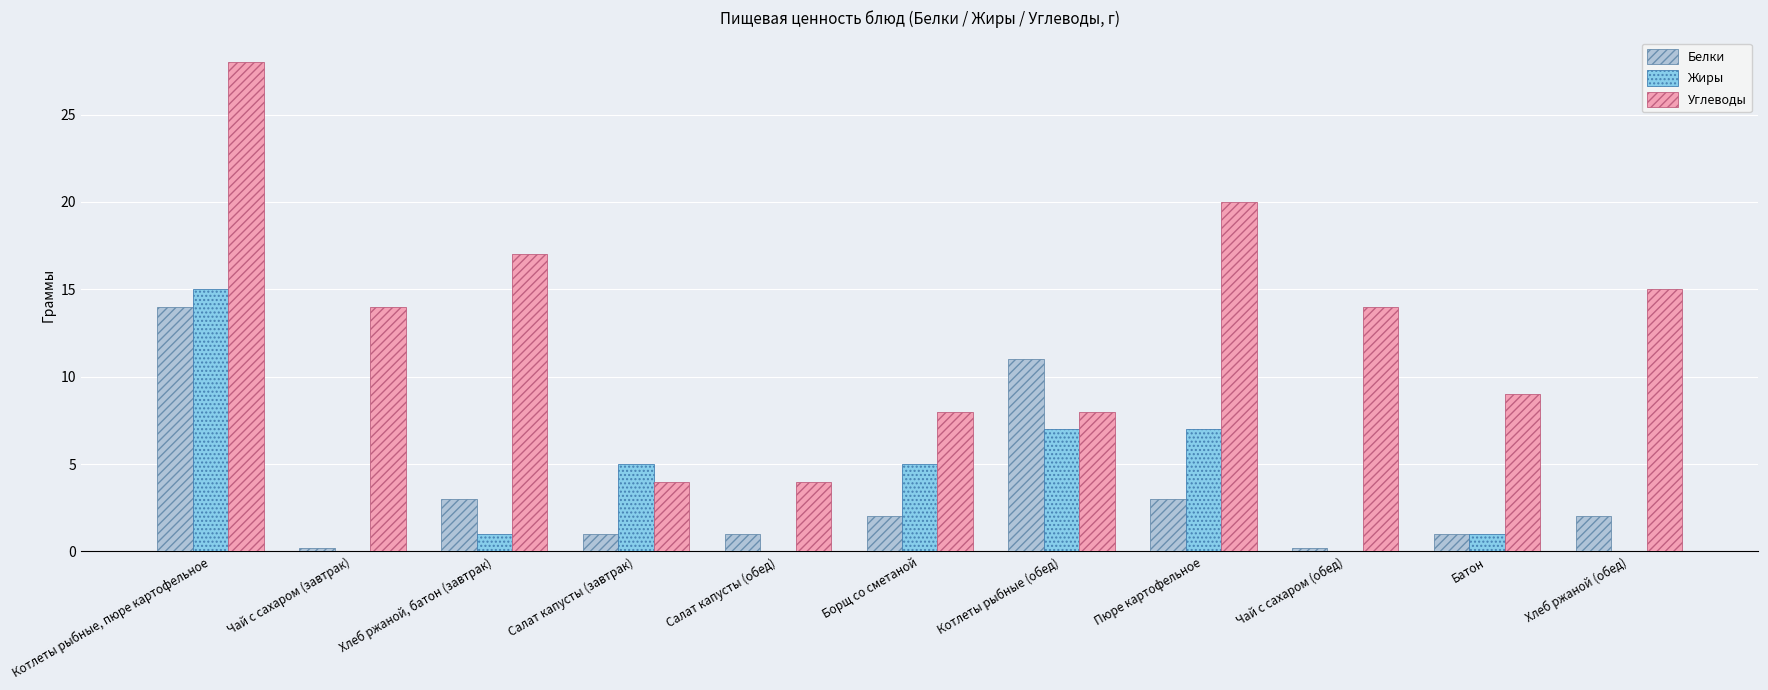

True or false: Углеводы has a value of 8.0 at Котлеты рыбные (обед).

True